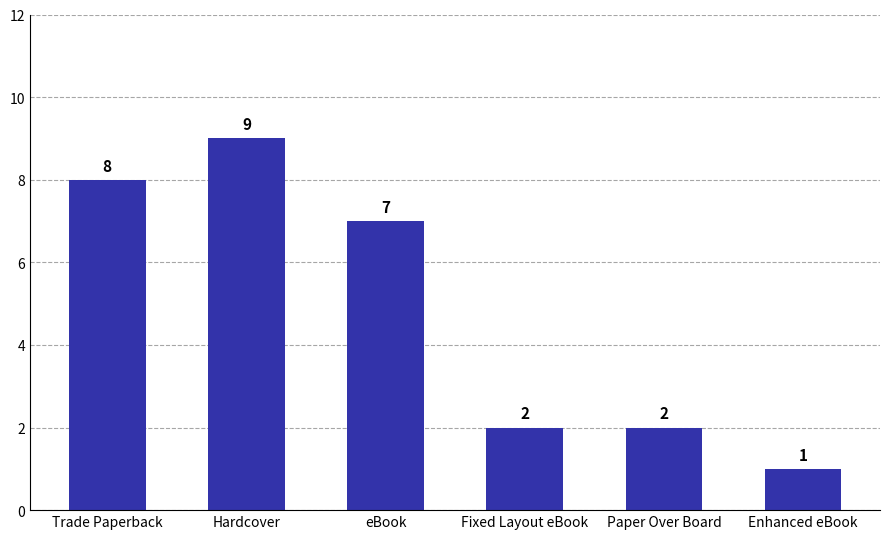

What is the value of the 6th bar from the left?

1